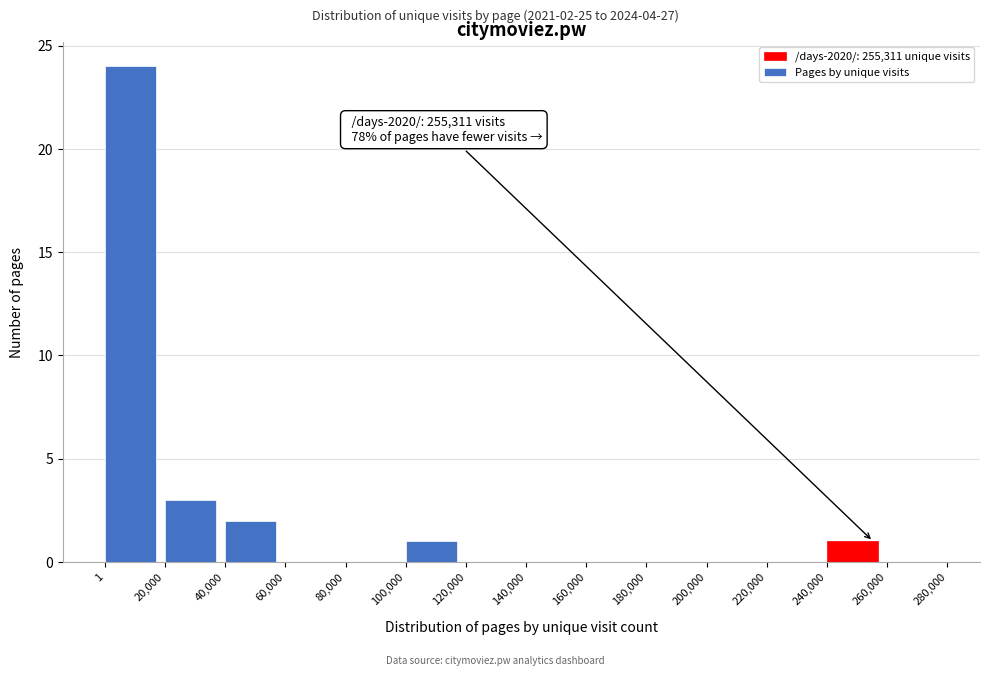

Over which range of the x-axis is the bar tallest?

1 to 20,000